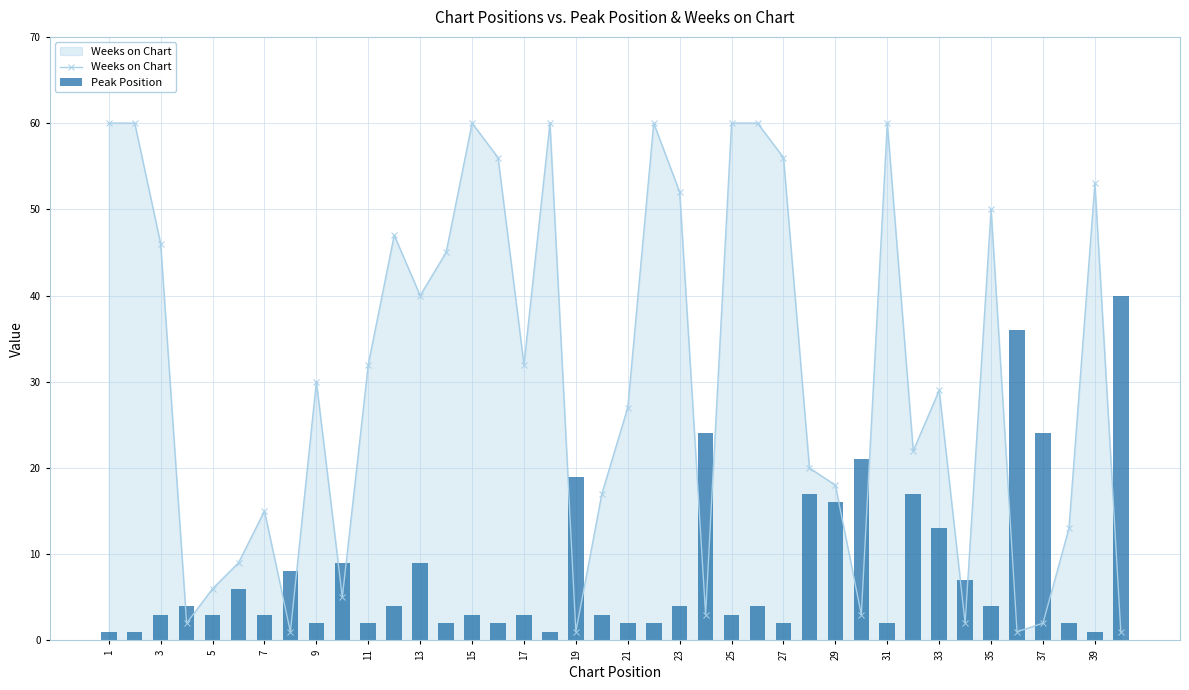

Is it true that Weeks on Chart equals 56 at 27?

True